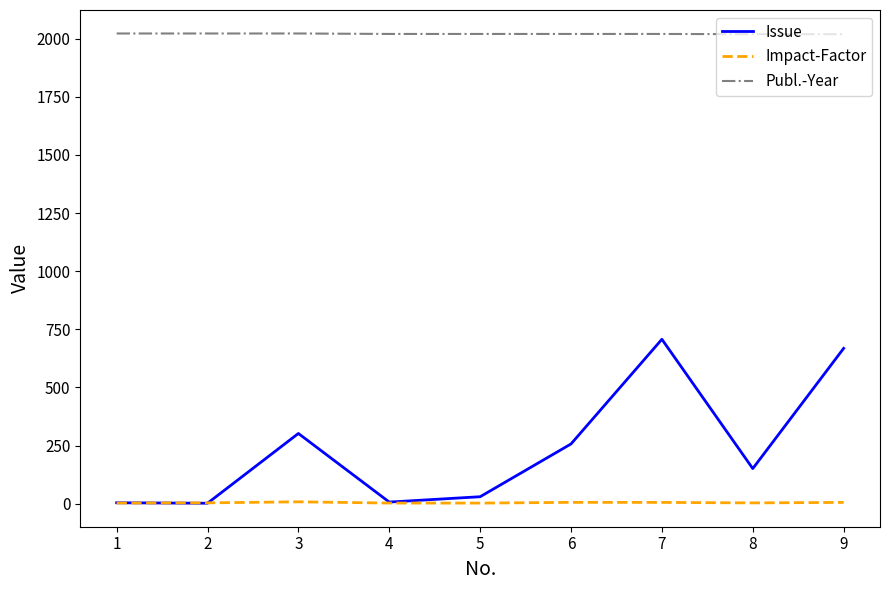

True or false: Publ.-Year and Impact-Factor intersect in this chart.

False